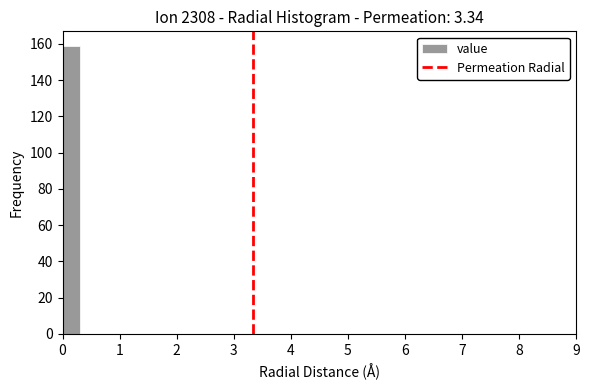

Around what value on the x-axis is the tallest bar? Give the approximate position of its centre, as read against the axis.

0.2